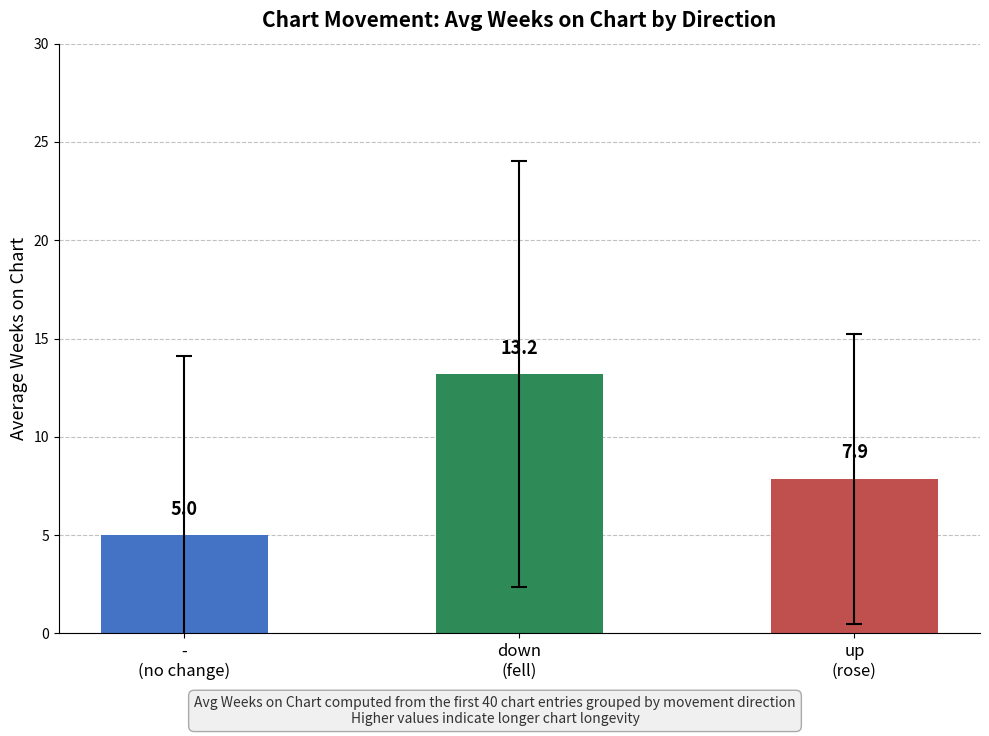

What is the value of the 3rd bar from the left?

7.9